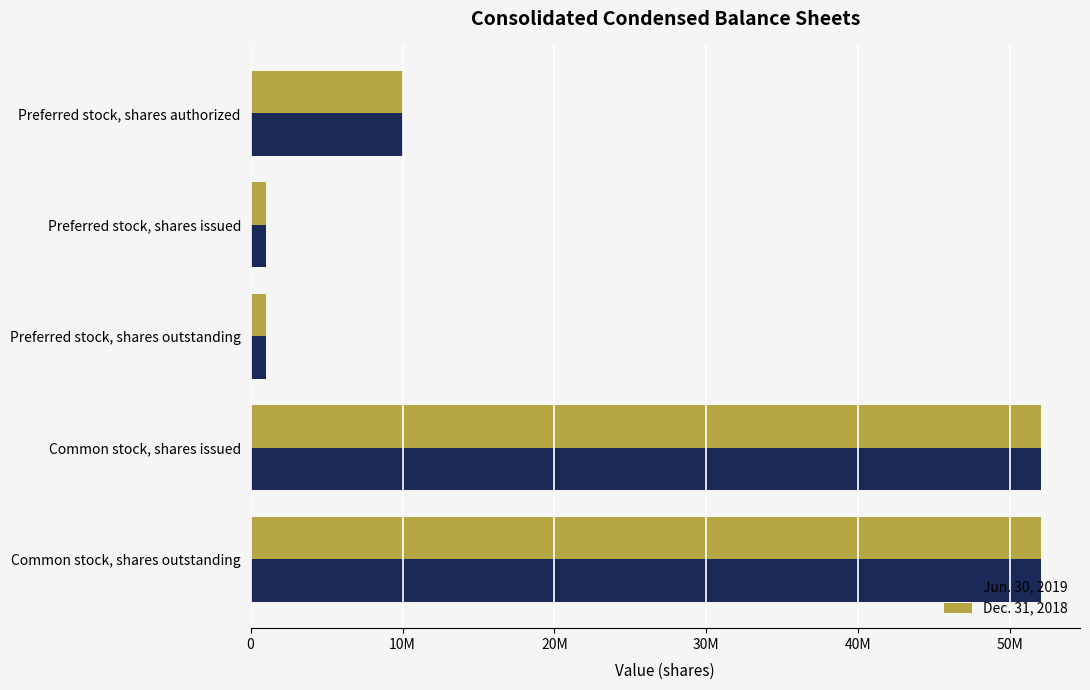

What are all the series names shown in the legend?

Jun. 30, 2019, Dec. 31, 2018